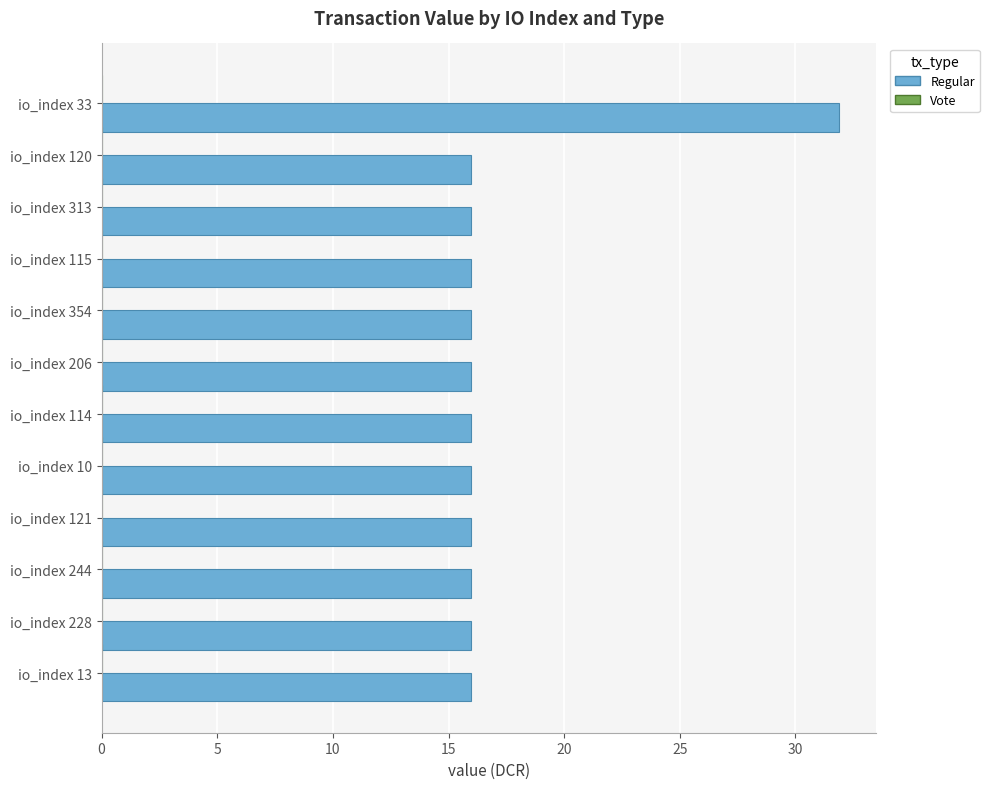

What position from the top is io_index 120?

2